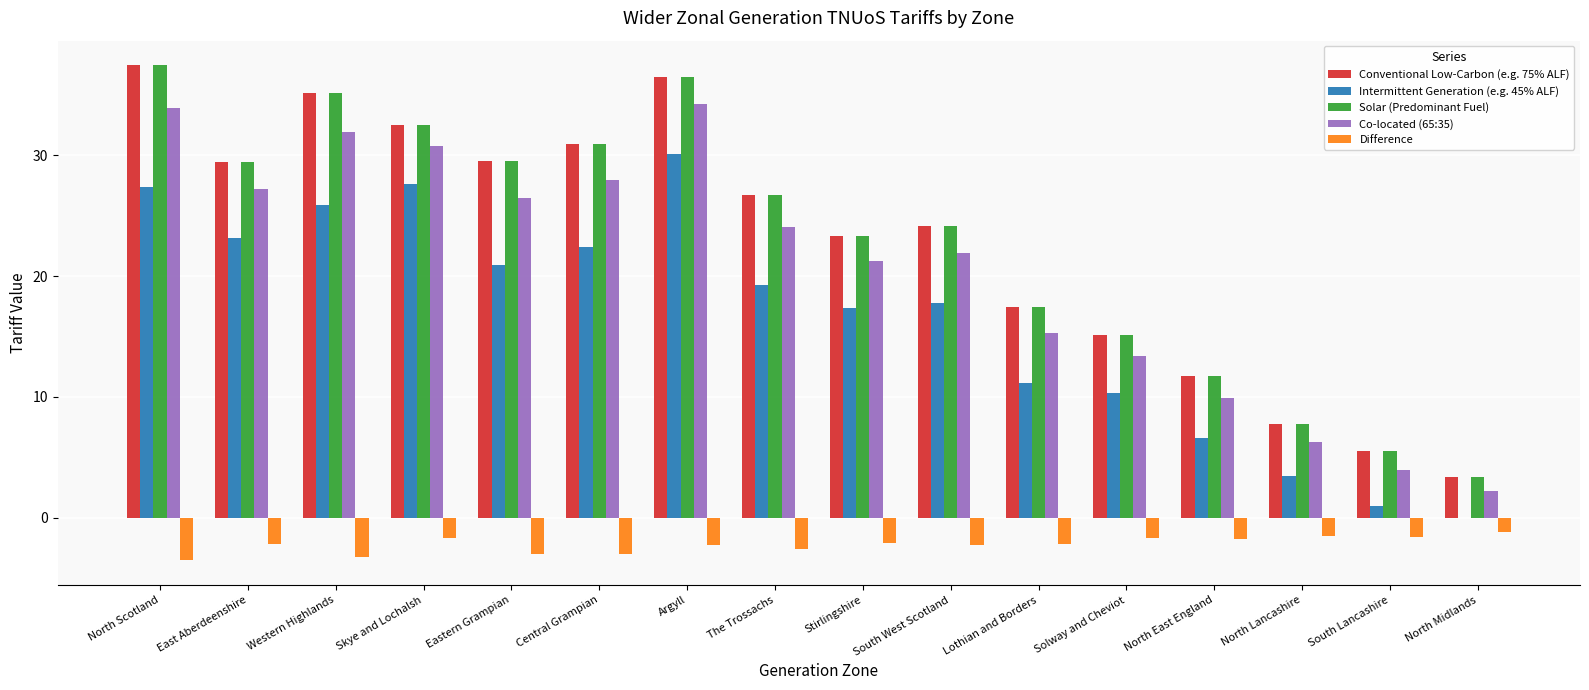

What are all the series names shown in the legend?

Conventional Low-Carbon (e.g. 75% ALF), Intermittent Generation (e.g. 45% ALF), Solar (Predominant Fuel), Co-located (65:35), Difference